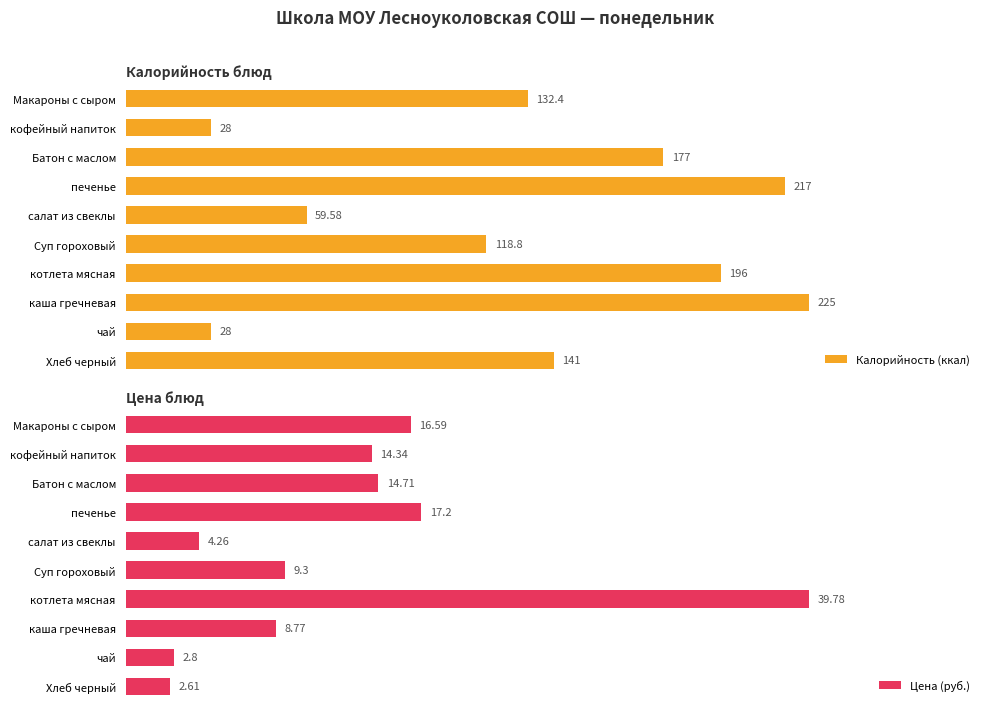

What is the spread (max minus min) of values at салат из свеклы?

55.3